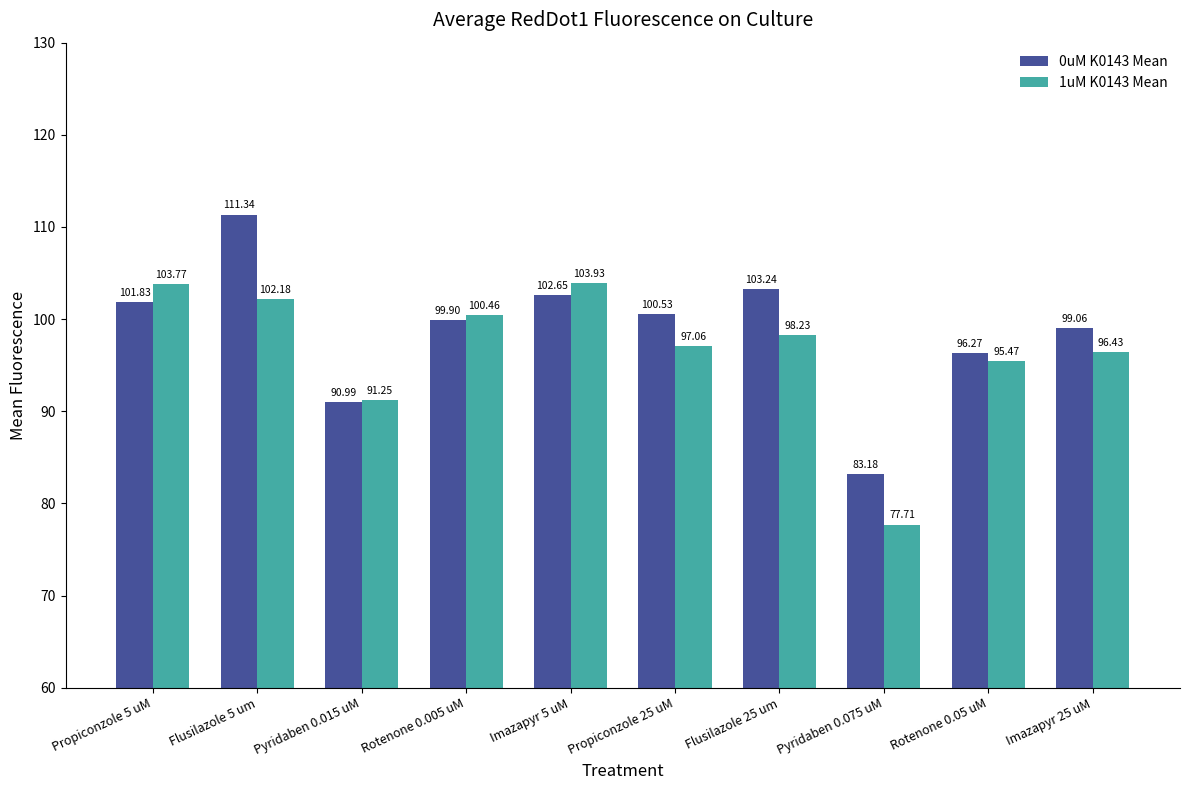

How many groups of bars are there?

10